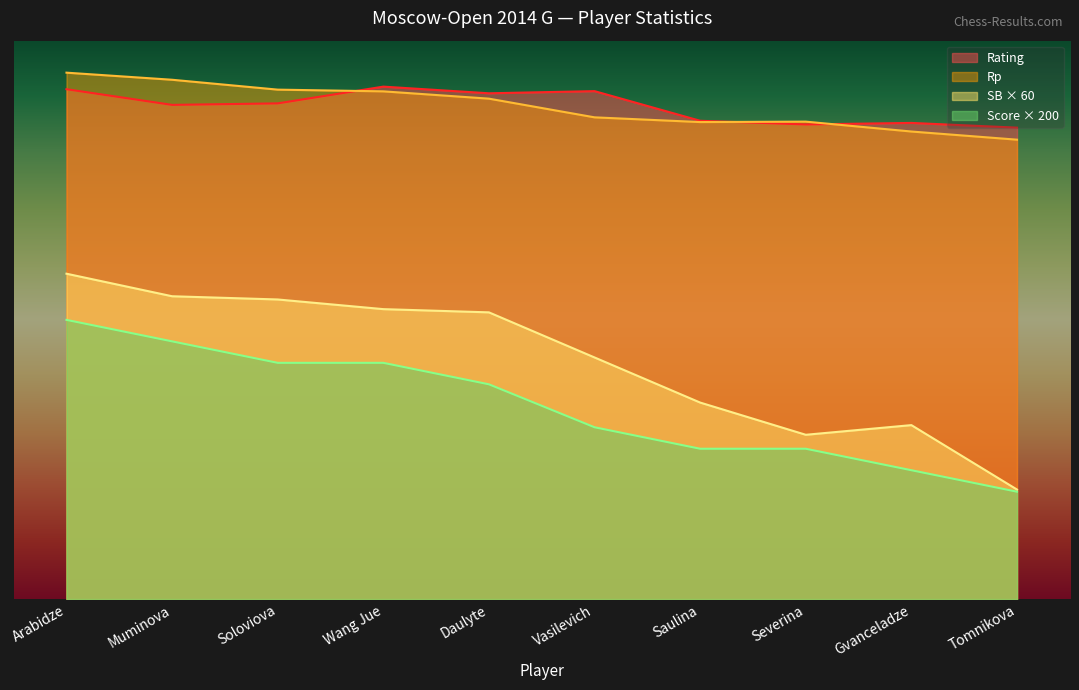

At which category does Rating reach its first local valley?

Muminova